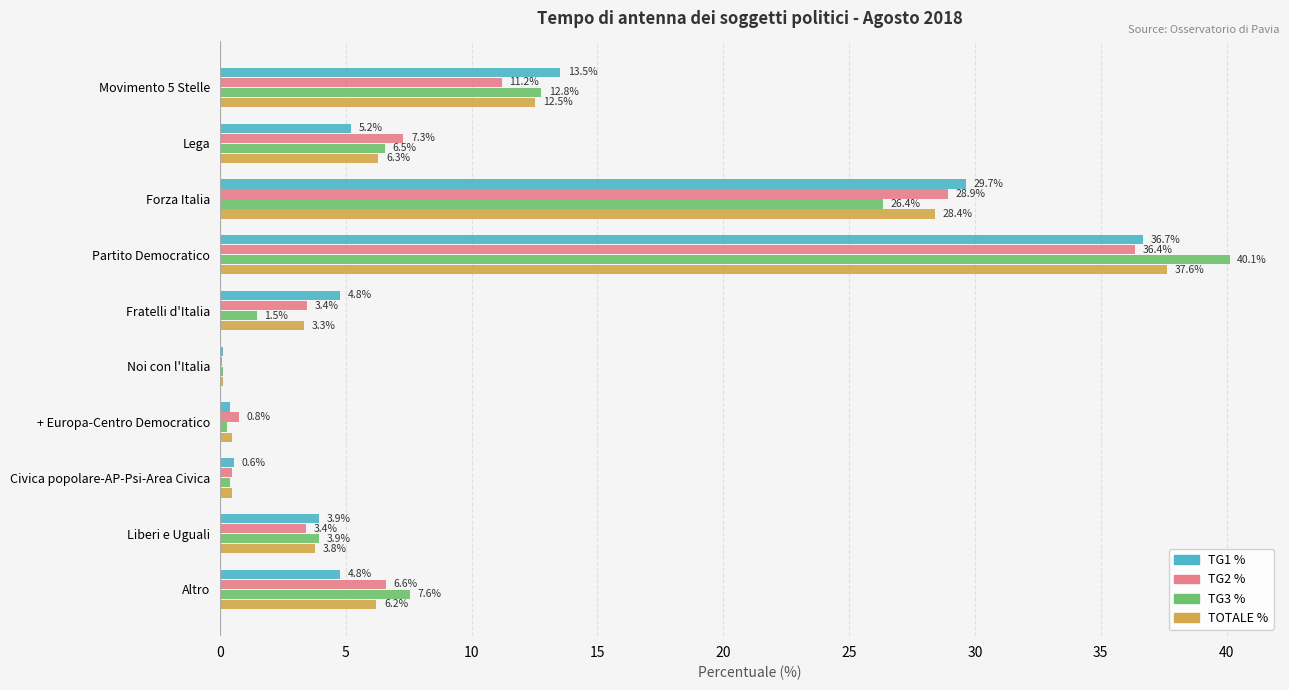

What is the sum of the TG2 % values at Noi con l'Italia and Partito Democratico?

36.5